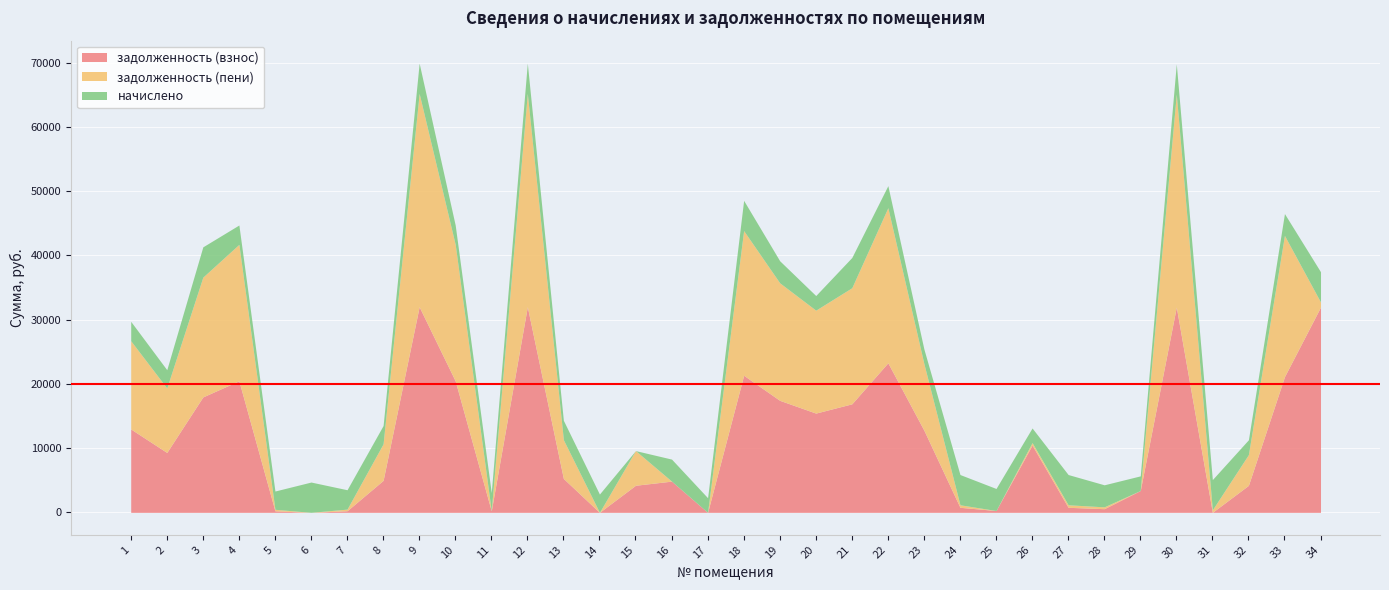

At which category is the sum across all series the highest?

9